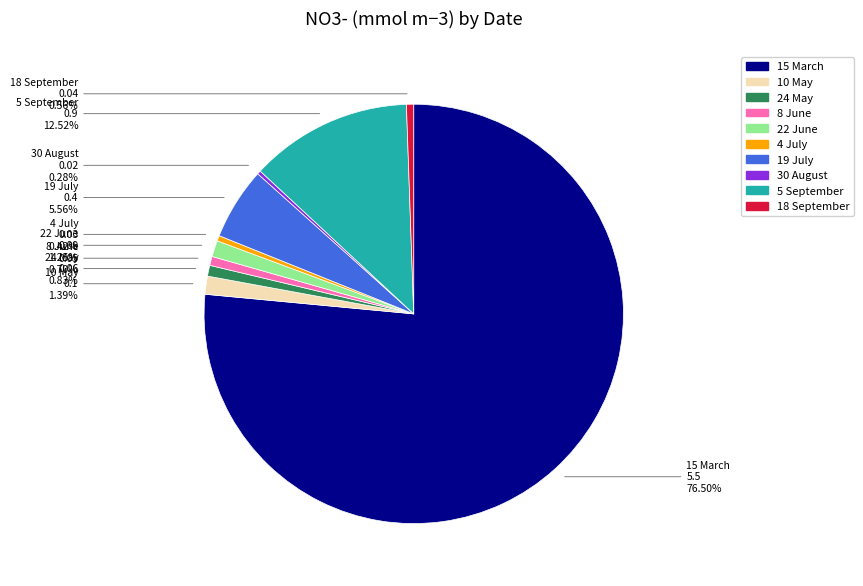

What percentage is the 22 June slice, to the nearest percent?

1%